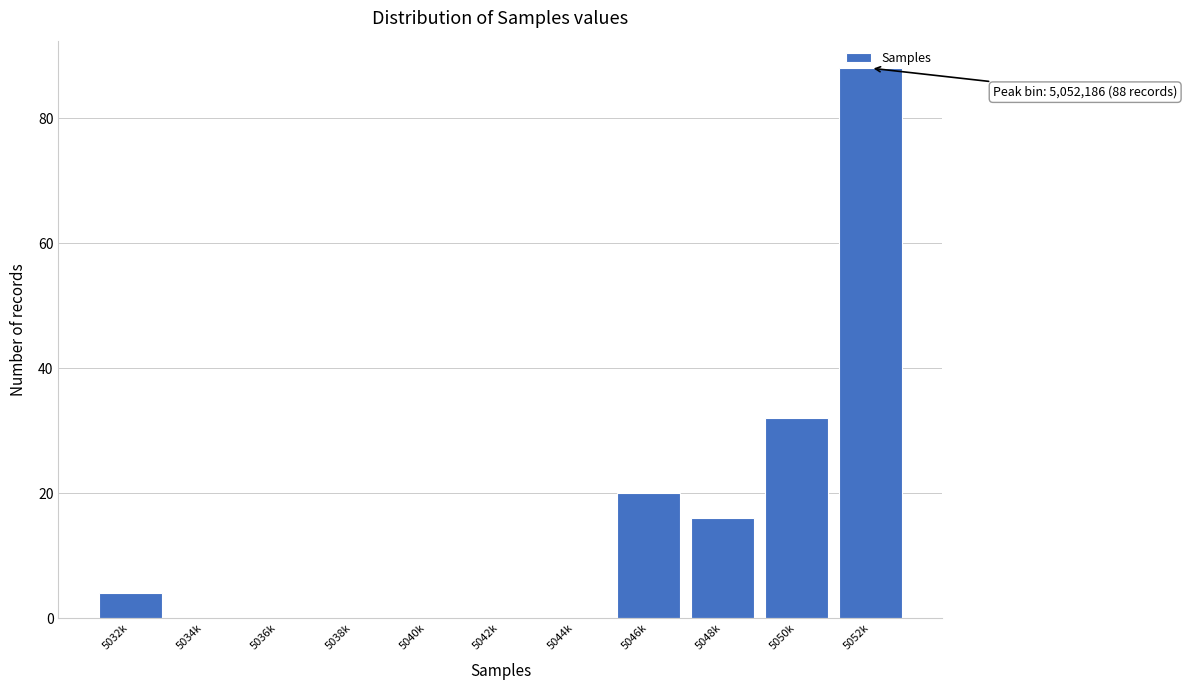

What is the sum of all values?

160